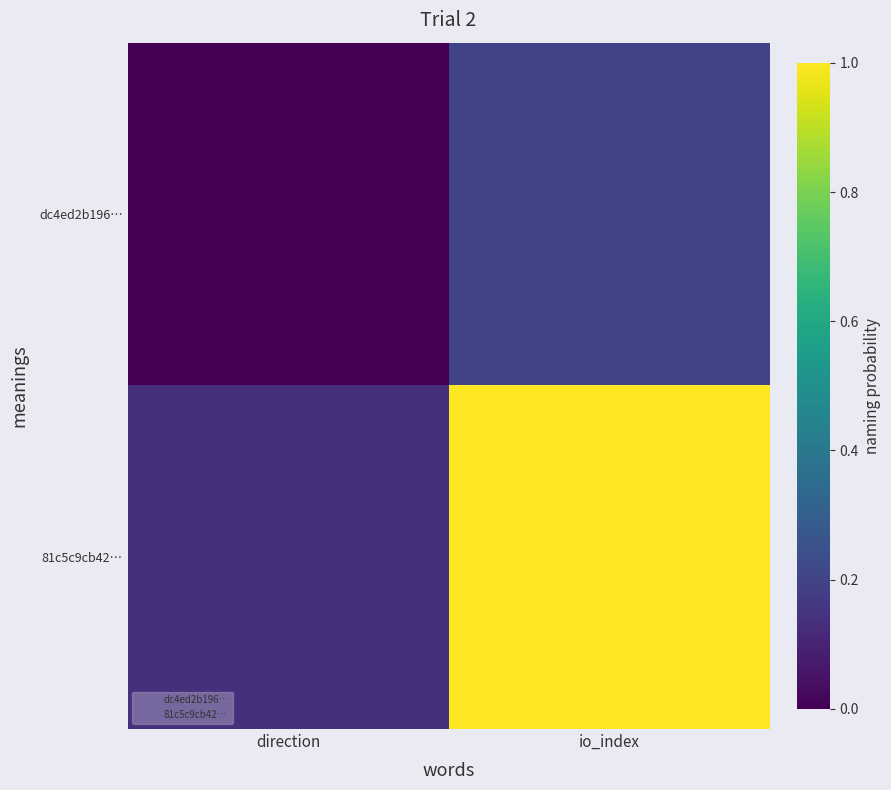

What is the greatest value displayed?

1.0